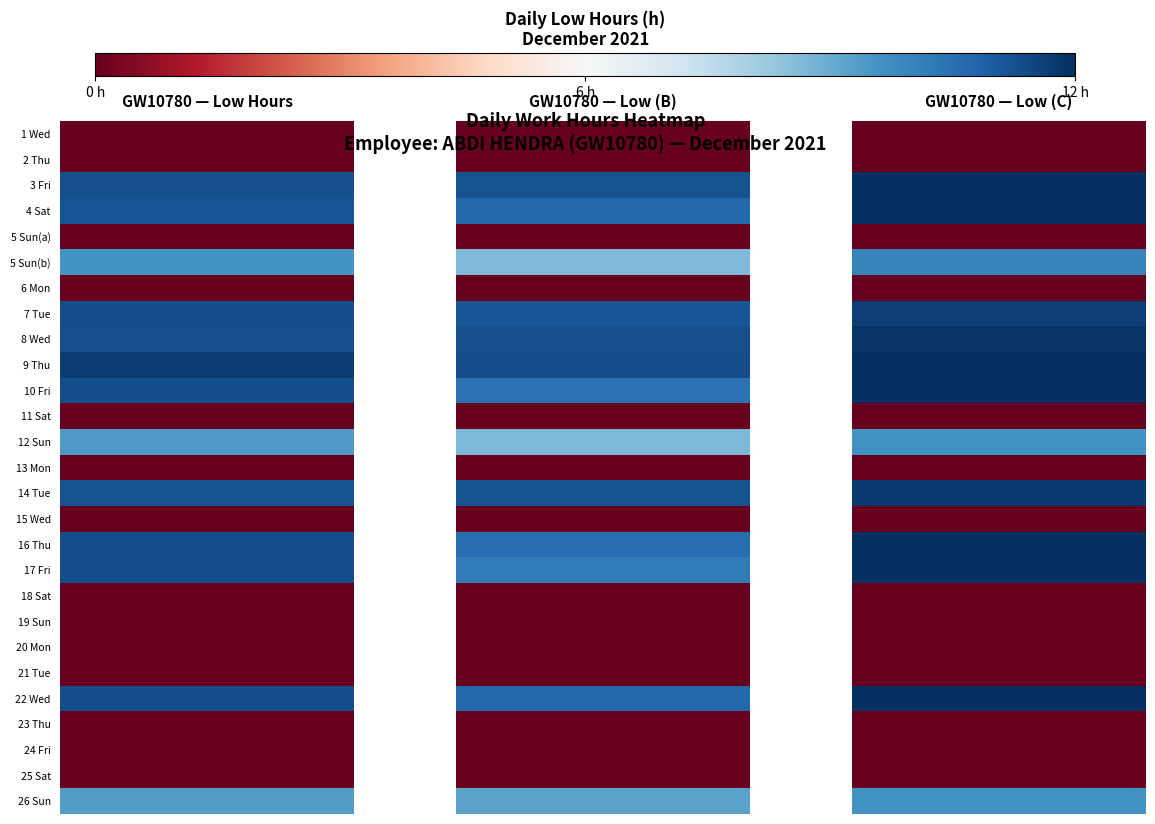

What is the approximate value of 2 at 9?

11.7